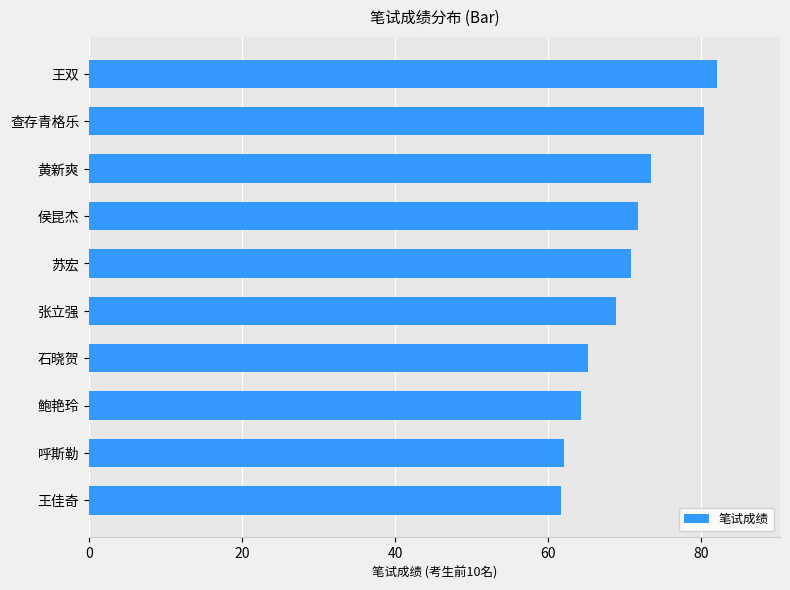

What is the ratio of the value at 王双 to the value at 张立强?

1.2